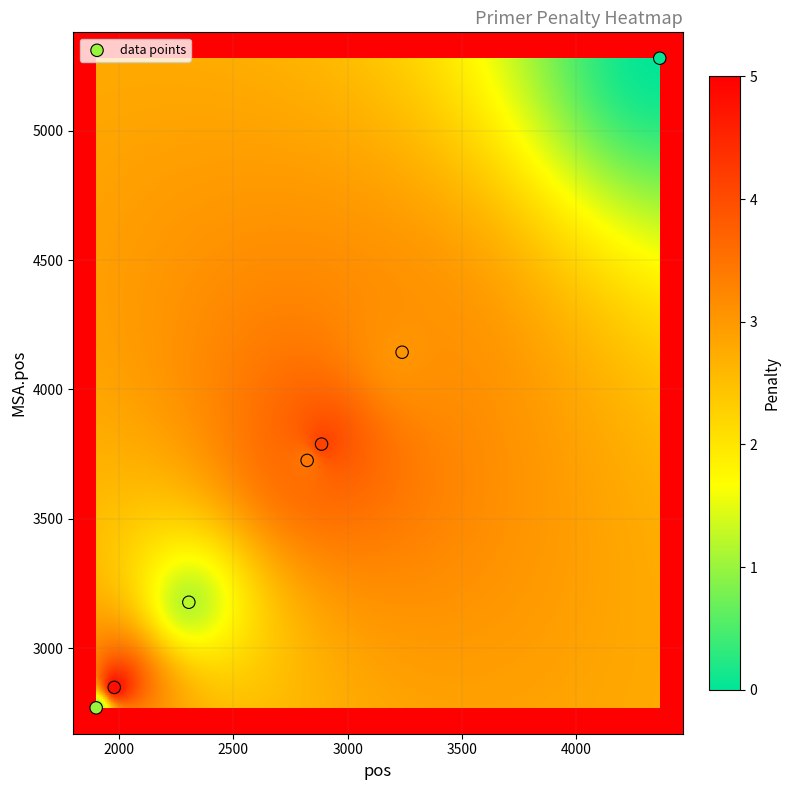

What Y value in the scatter plot is closest to 4025?

4144